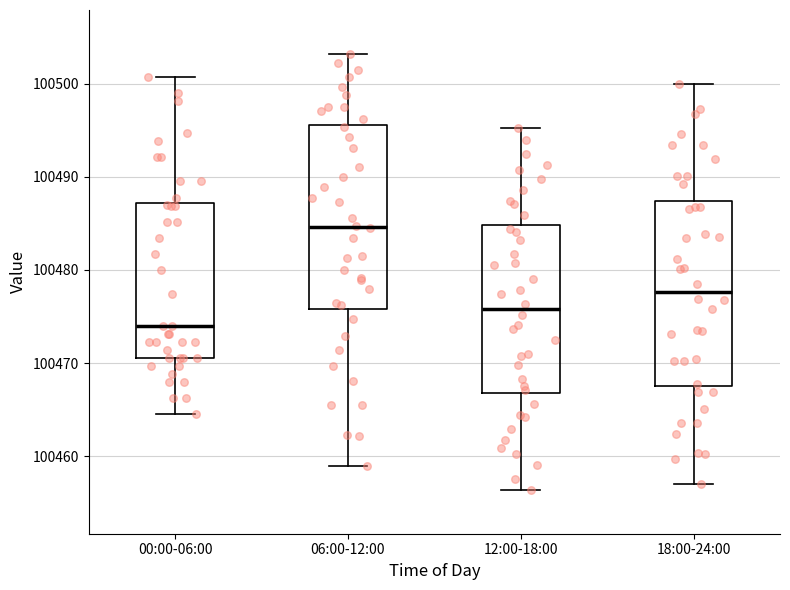

Which box's median line is the lowest?

00:00-06:00